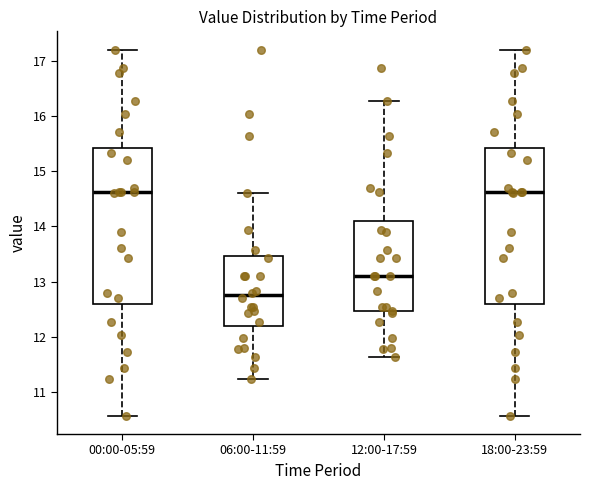

Where does the median line of the box for 18:00-23:59 sit on the y-axis? The values are not printed on the chart, so give them approximately, as read against the axis.

14.6